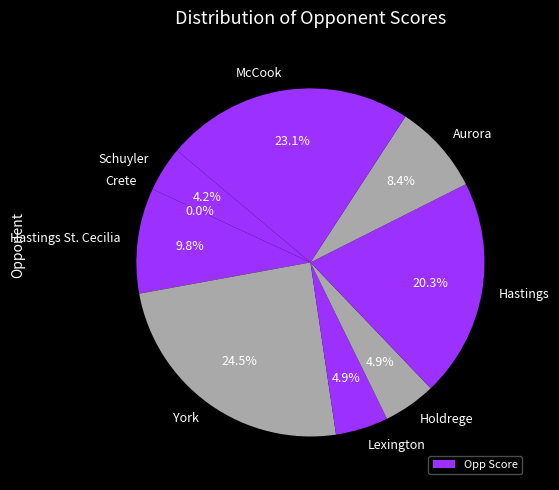

How many segments does this pie chart have?

9